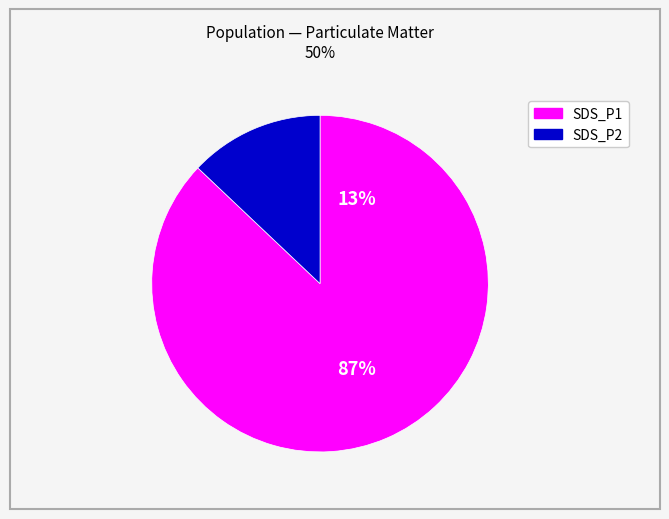

Rank the series by their average value, from lowest to highest.

SDS_P2, SDS_P1